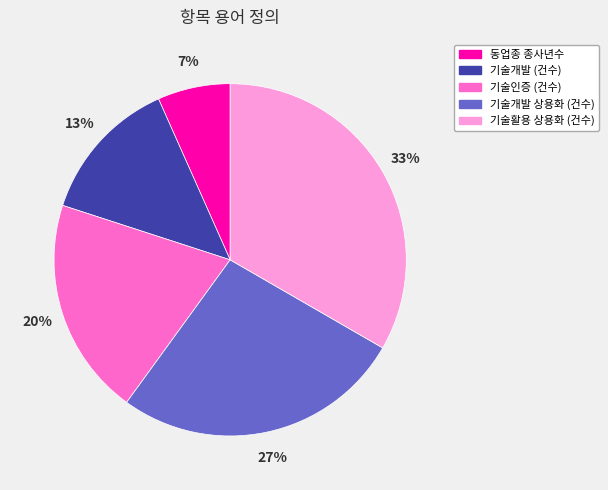

Does 기술개발 (건수) account for over 50% of the chart?

No